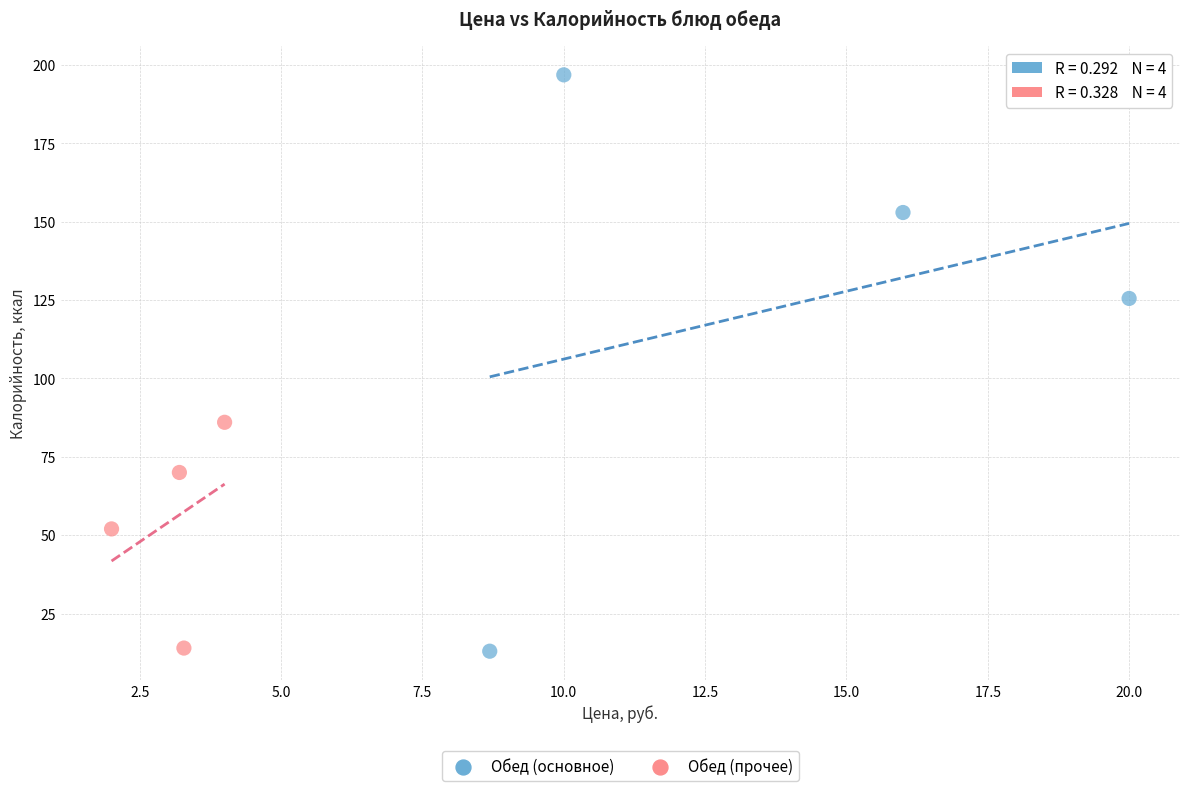

Which series has the widest spread of Y values?

Обед (основное)